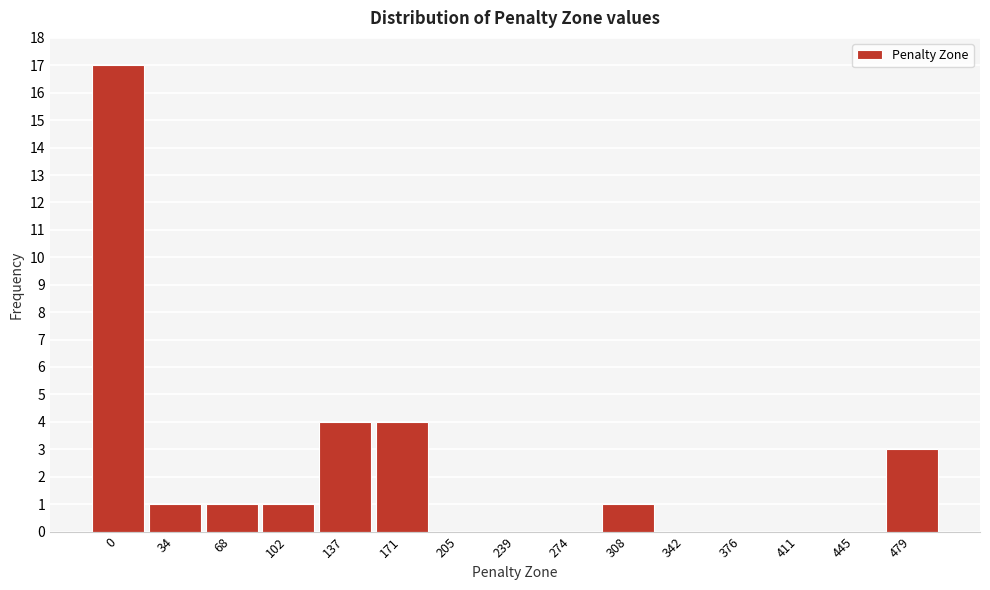

Reading left to right, transcribe all the data shown in this chart.

0=17	34=1	68=1	102=1	137=4	171=4	205=0	239=0	274=0	308=1	342=0	376=0	411=0	445=0	479=3